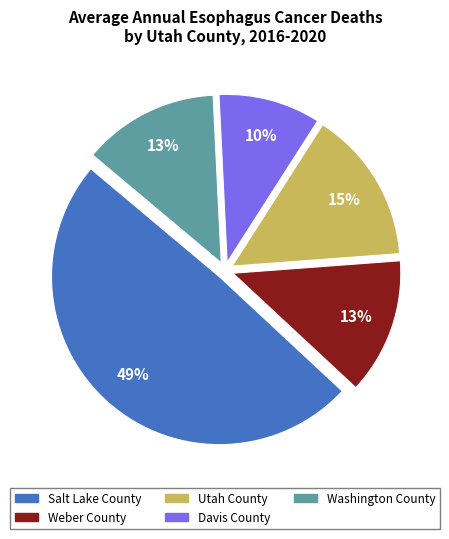

Approximately how many times larger is the value at Washington County compared to Utah County?

0.9